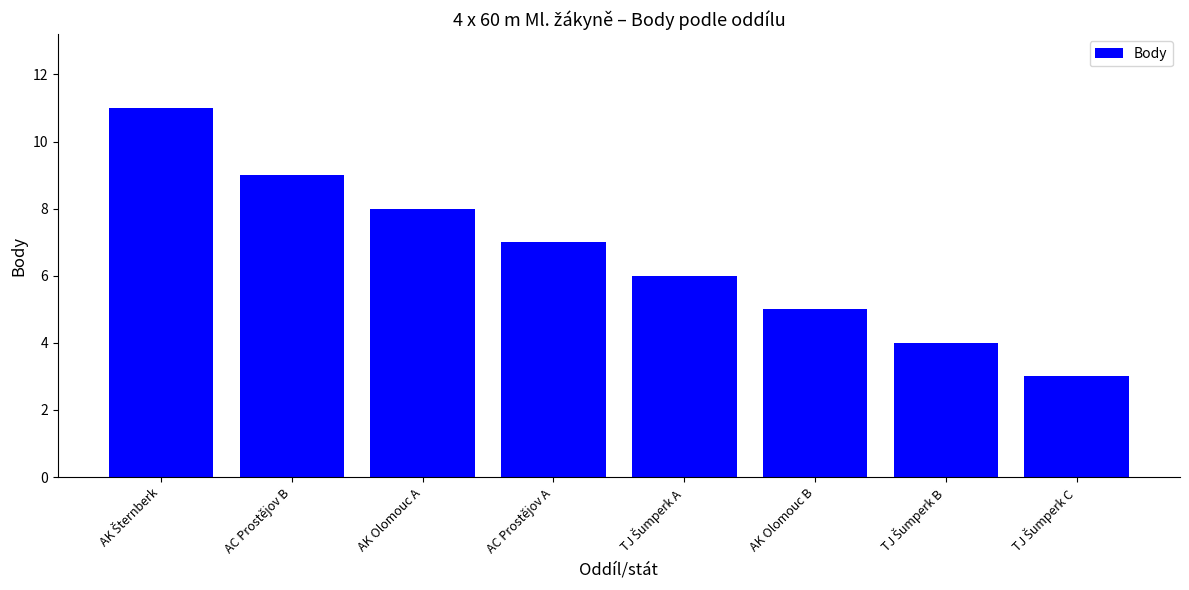

The value at AC Prostějov A is 10. True or false?

False